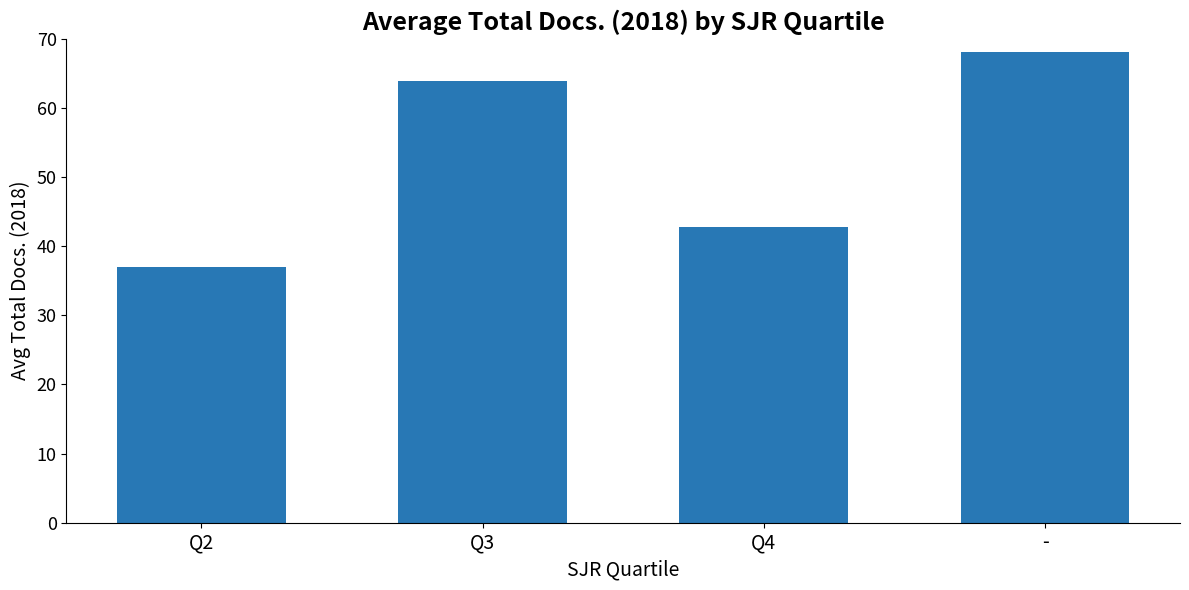

How many bars are there in total?

4